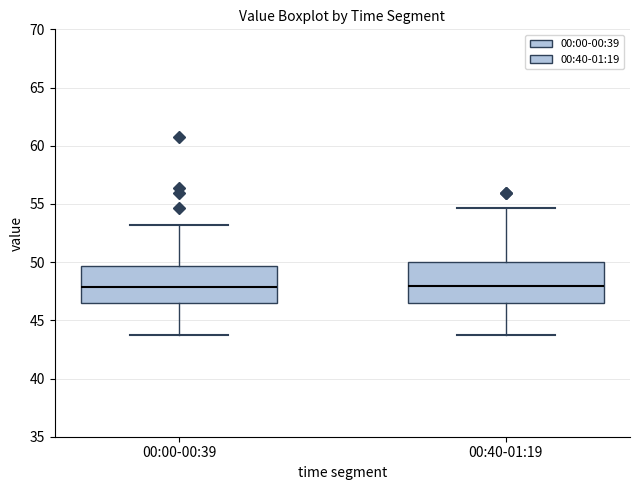

Where does the upper whisker of the box for 00:40-01:19 end on the y-axis? The values are not printed on the chart, so give them approximately, as read against the axis.

54.5